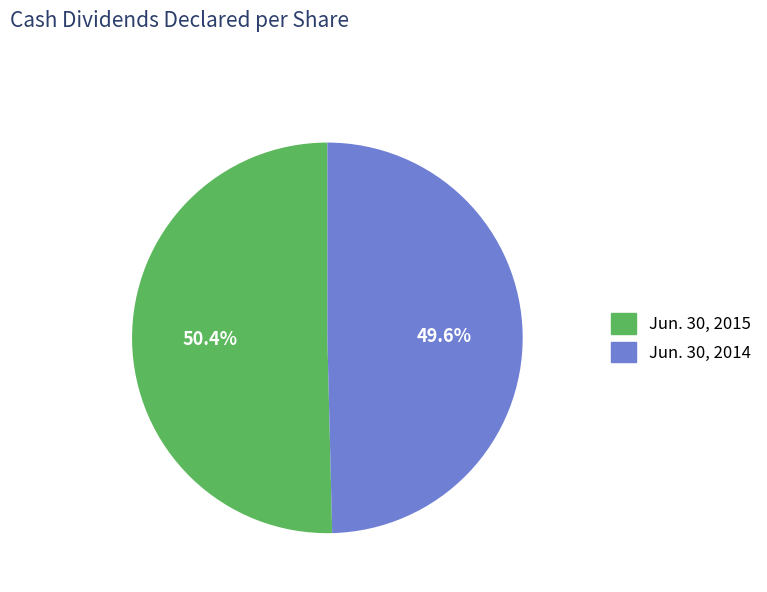

Which slice is the largest?

Jun. 30, 2015